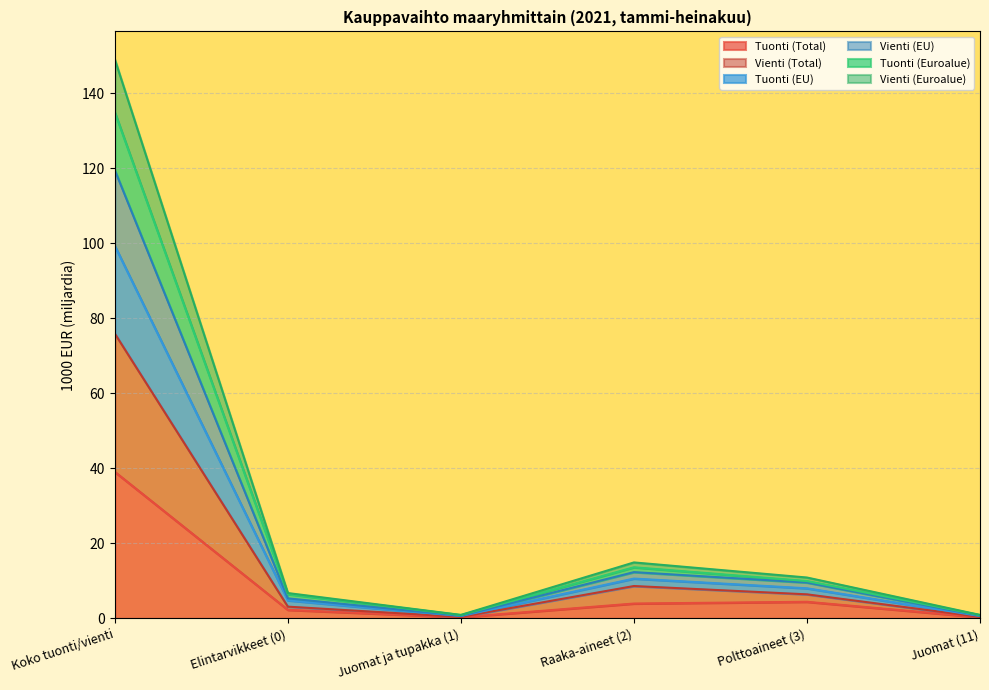

What is the difference between the highest and lowest values at Elintarvikkeet (0)?

4.5